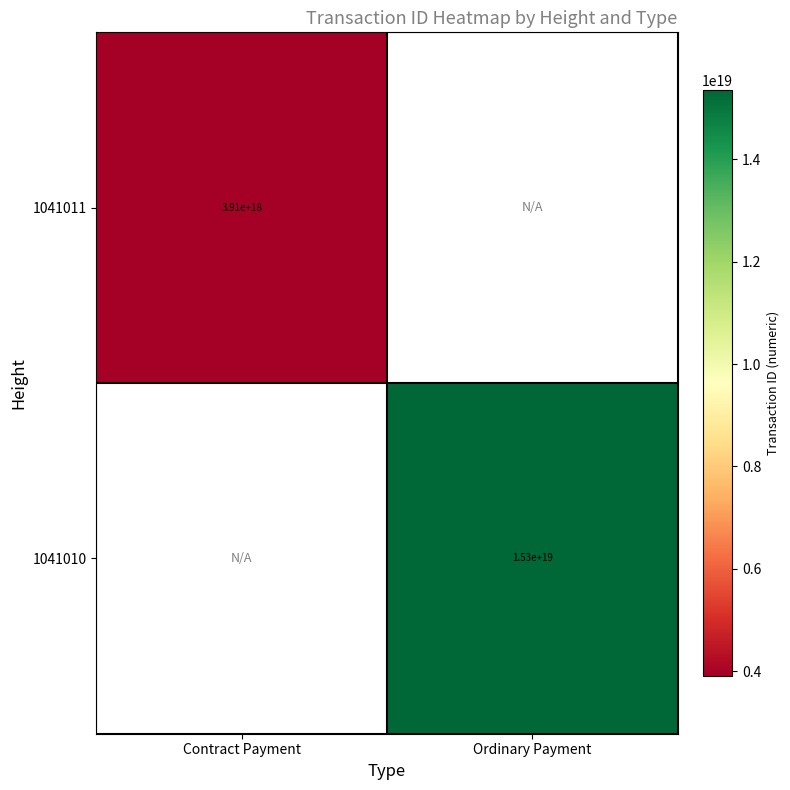

At how many categories does at least one series exceed 6912642994872733696?

1